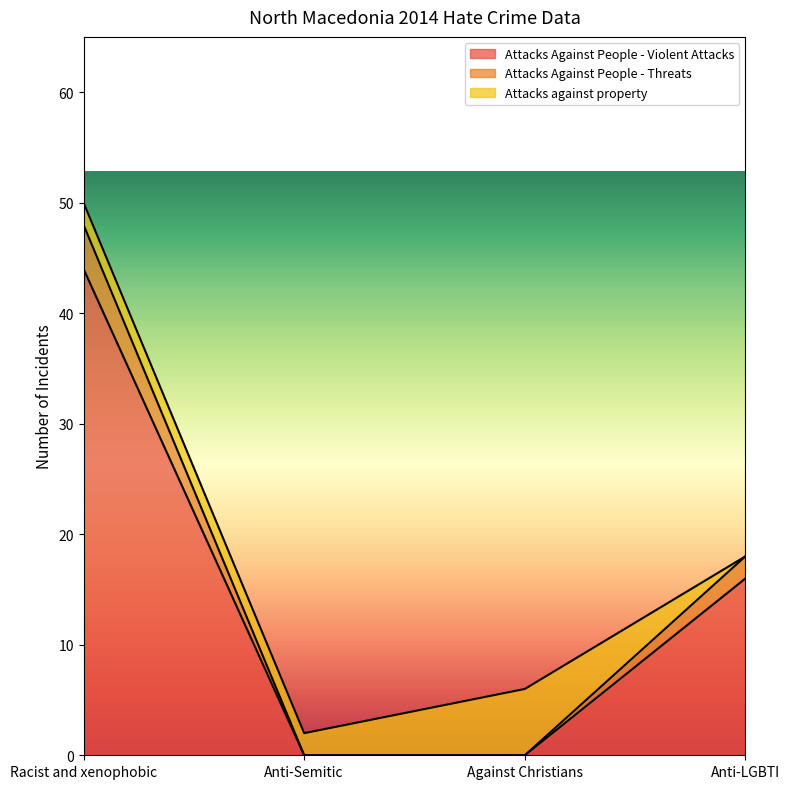

Reading left to right, transcribe the values for Attacks Against People - Violent Attacks.

44	0	0	16